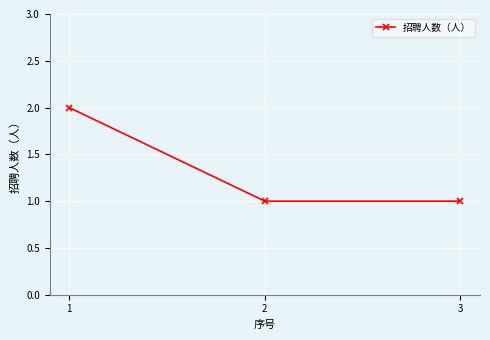

At which category does the chart reach its peak across all series?

1